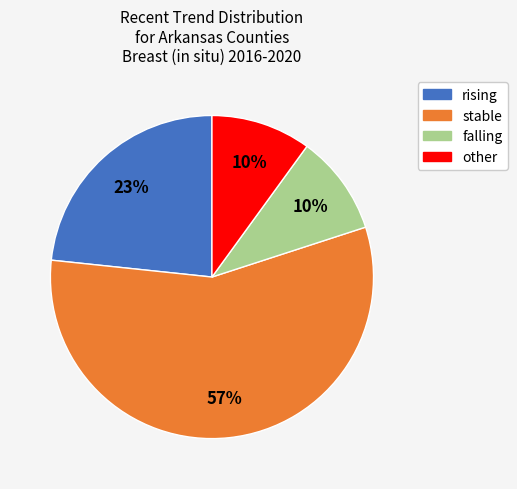

What is the largest slice in the pie chart?

stable